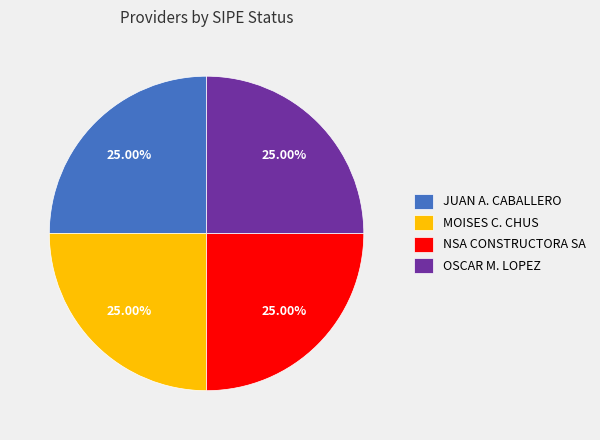

Does JUAN A. CABALLERO account for over 50% of the chart?

No